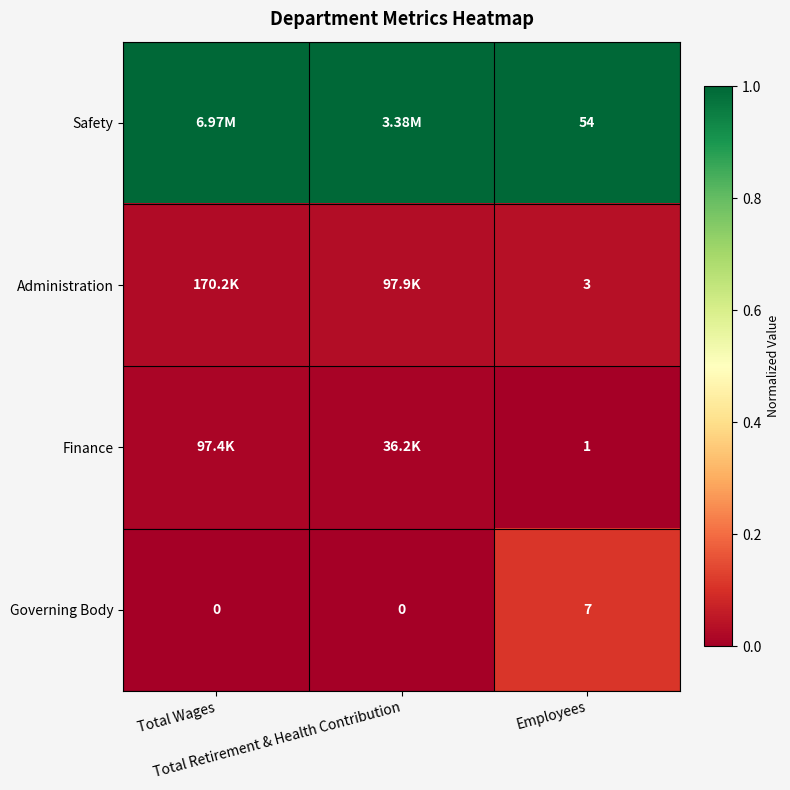

What value does the Safety series have at Total Retirement & Health Contribution?

1.0